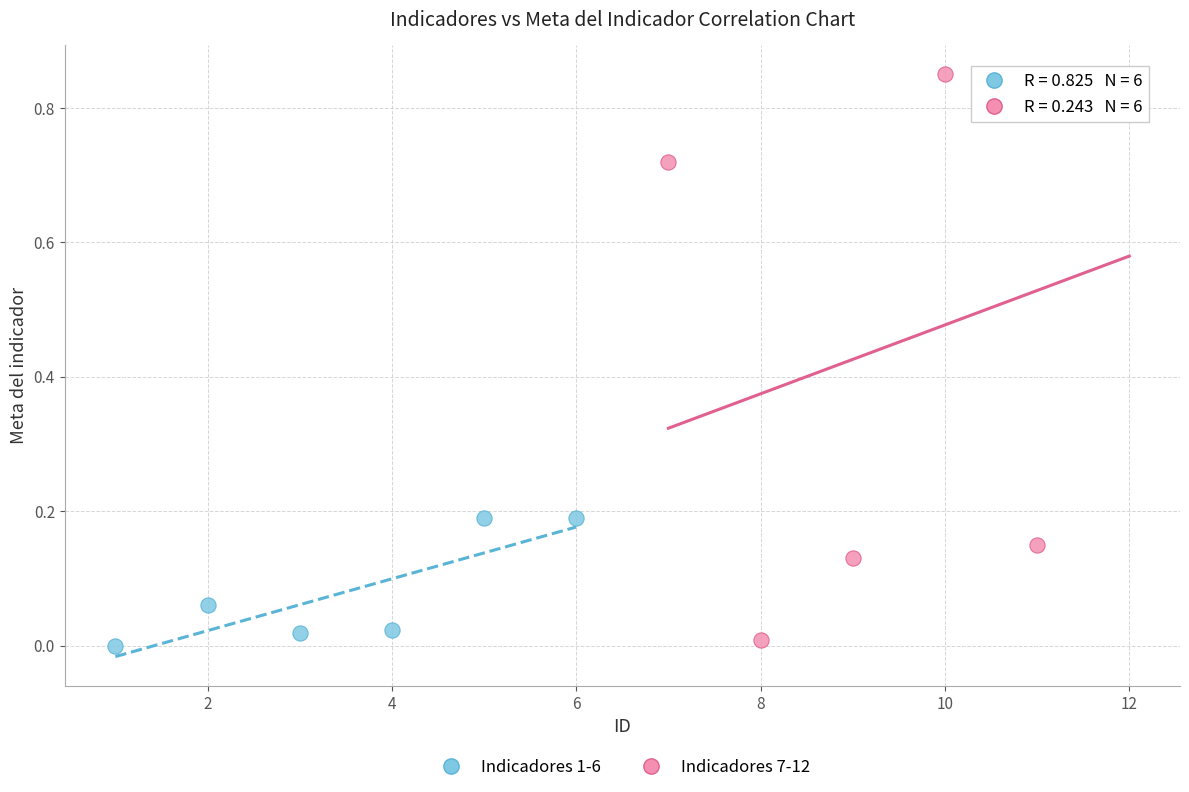

Which series has the widest spread of Y values?

Indicadores 7-12